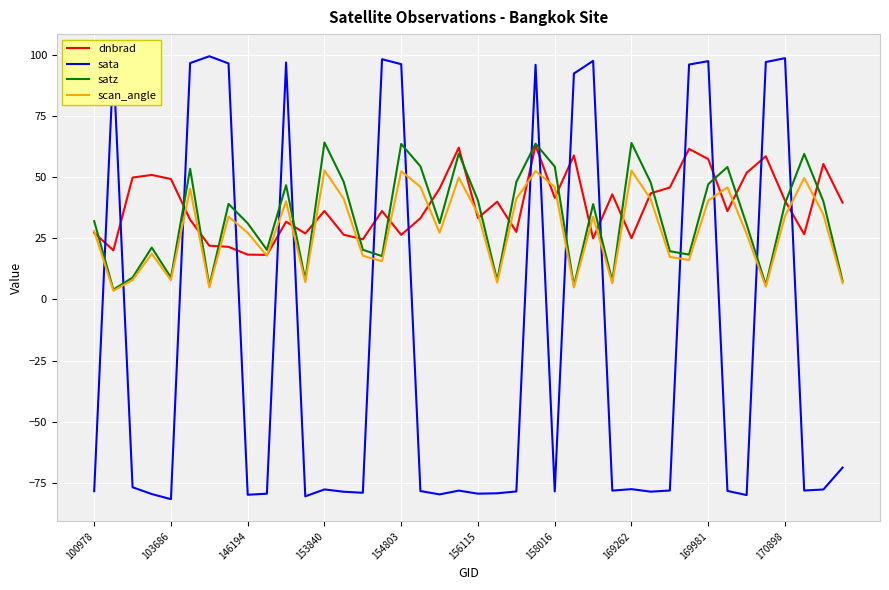

What is the smallest value displayed?

-81.7